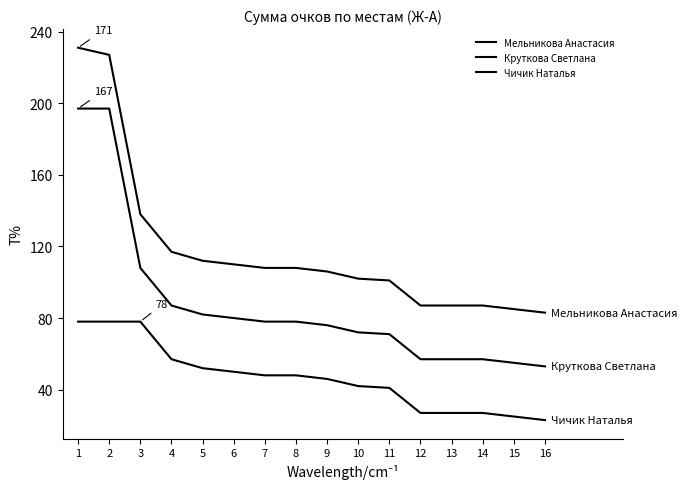

Reading right to left, list all the values displayed in this chart.

Мельникова Анастасия: 16=83	15=85	14=87	13=87	12=87	11=101	10=102	9=106	8=108	7=108	6=110	5=112	4=117	3=138	2=227	1=231
Круткова Светлана: 16=53	15=55	14=57	13=57	12=57	11=71	10=72	9=76	8=78	7=78	6=80	5=82	4=87	3=108	2=197	1=197
Чичик Наталья: 16=23	15=25	14=27	13=27	12=27	11=41	10=42	9=46	8=48	7=48	6=50	5=52	4=57	3=78	2=78	1=78